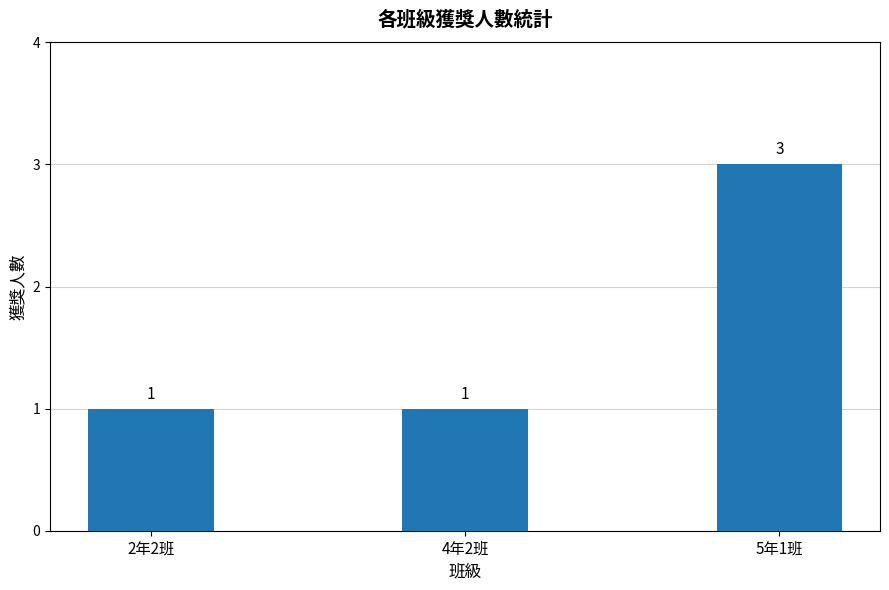

How many bars are there in total?

3